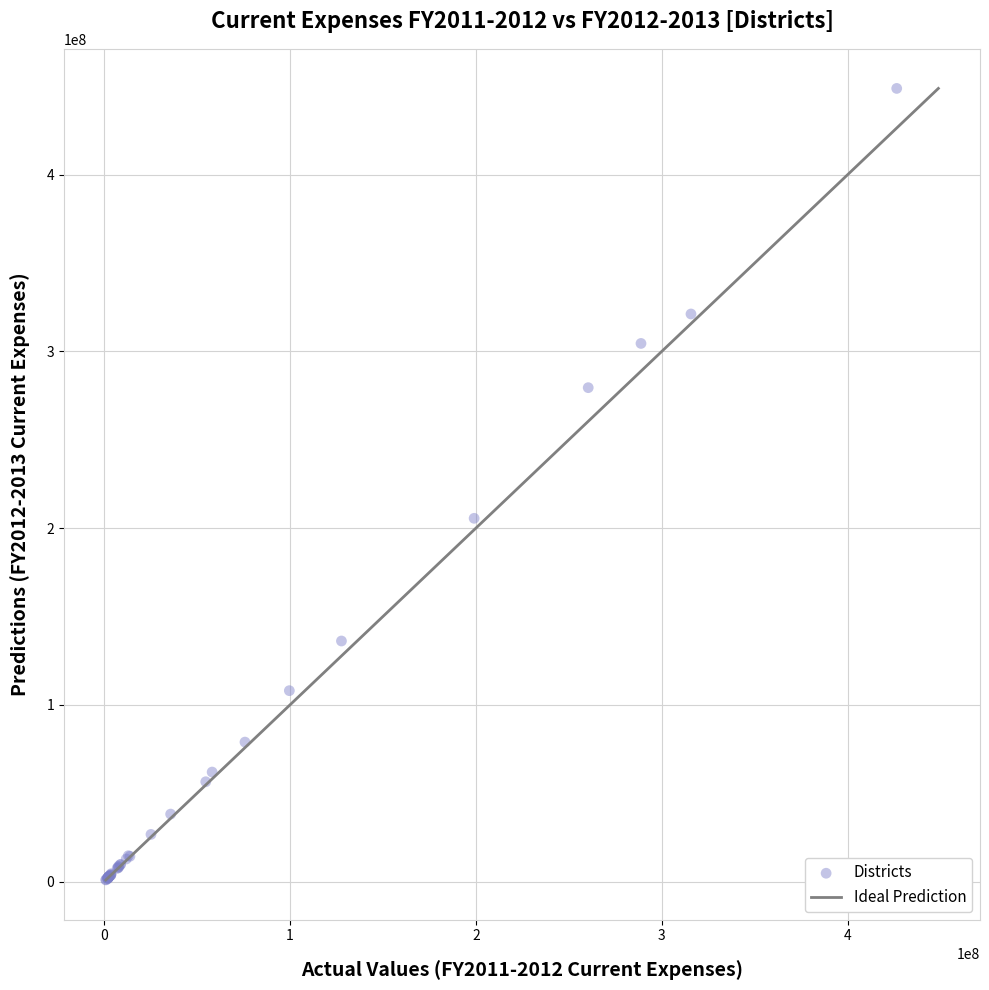

What Y value in the scatter plot is closest to 224841123?

205525348.2